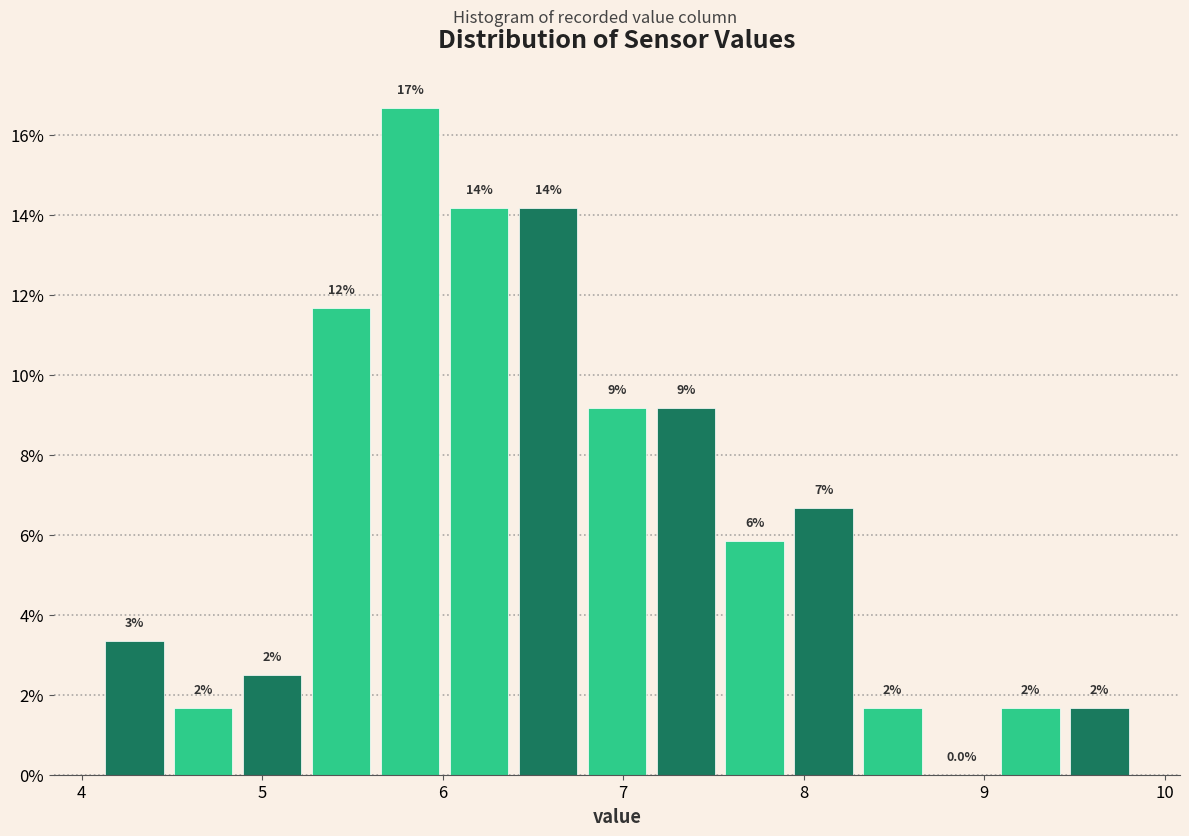

Around what value on the x-axis is the tallest bar? Give the approximate position of its centre, as read against the axis.

5.8